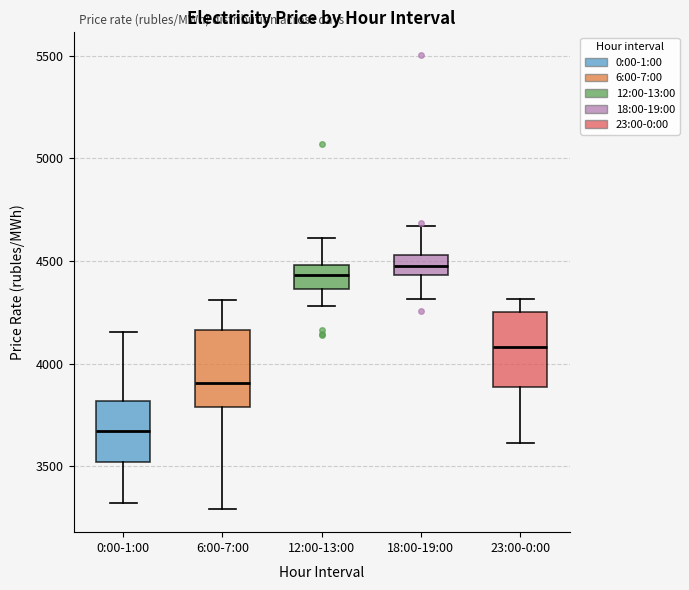

Reading left to right, read every box against the y-axis: the position of its median line, the range the box covers, and the ends of its whiskers. The values are not printed on the chart, so give them approximately, as read against the axis.

0:00-1:00: median 3650, box 3500 to 3800, whiskers 3300 to 4150
6:00-7:00: median 3900, box 3800 to 4150, whiskers 3300 to 4300
12:00-13:00: median 4450, box 4350 to 4500, whiskers 4300 to 4600
18:00-19:00: median 4450 (inside the box), box 4450 to 4550, whiskers 4300 to 4650
23:00-0:00: median 4100, box 3900 to 4250, whiskers 3600 to 4300